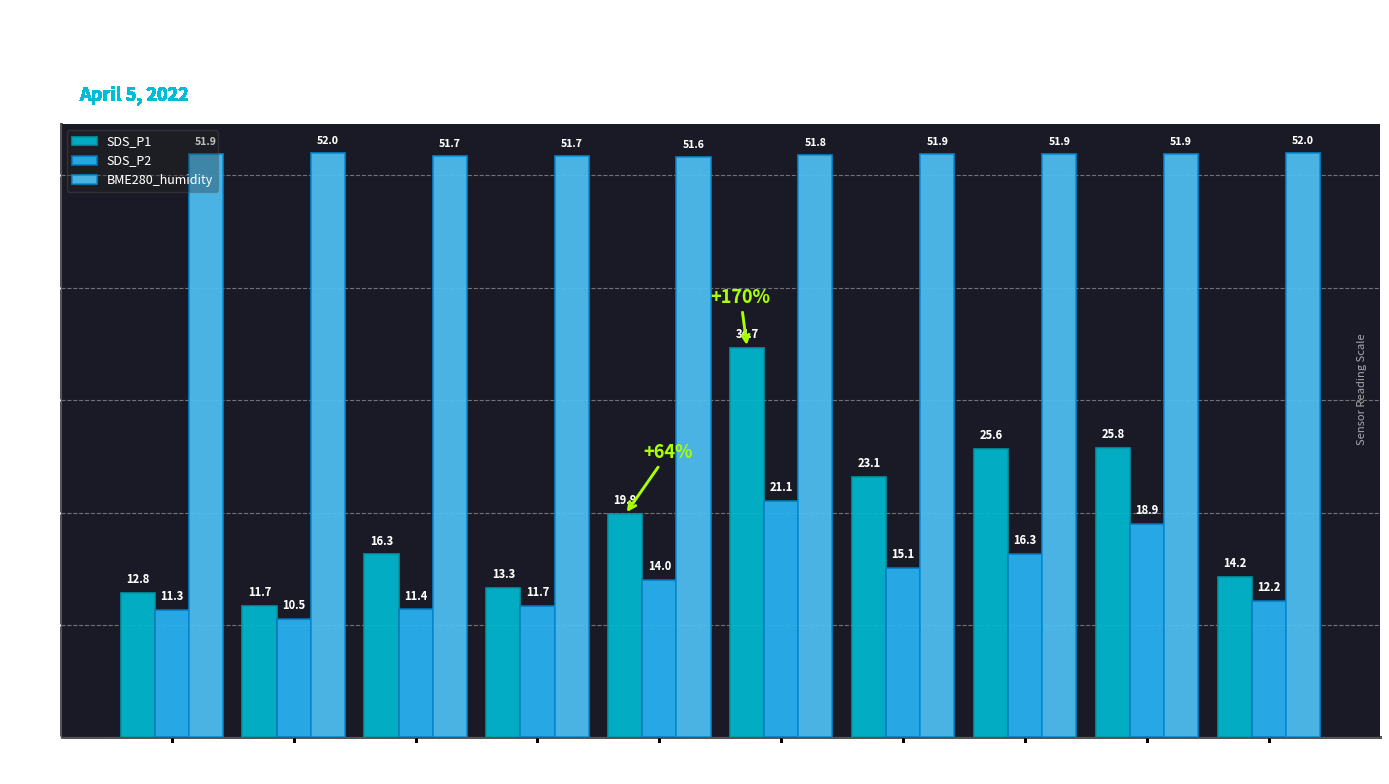

What are all the series names shown in the legend?

SDS_P1, SDS_P2, BME280_humidity